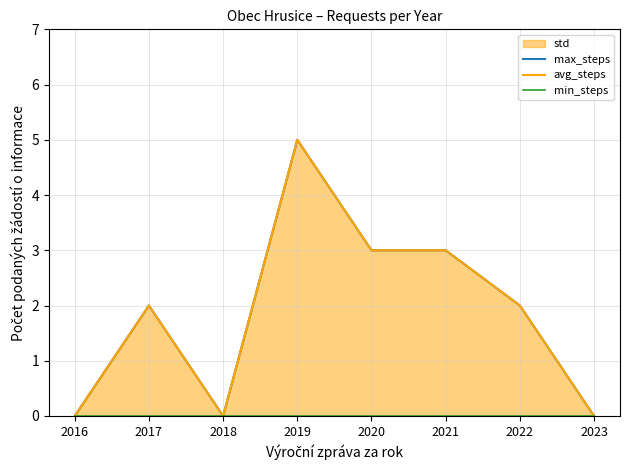

How many data points in avg_steps are less than 2?

3